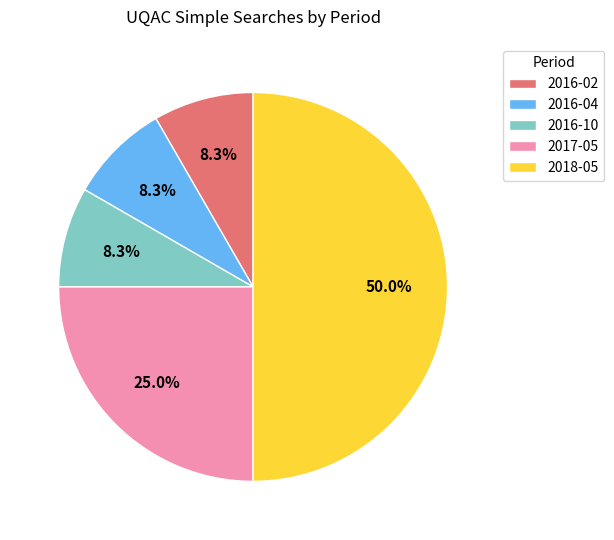

How many slices are in this pie chart?

5